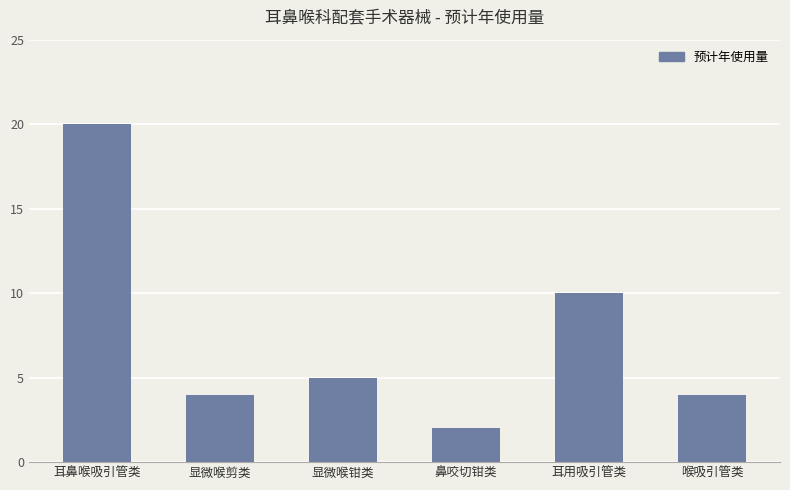

What is the sum of the values at 显微喉剪类 and 耳用吸引管类?

14